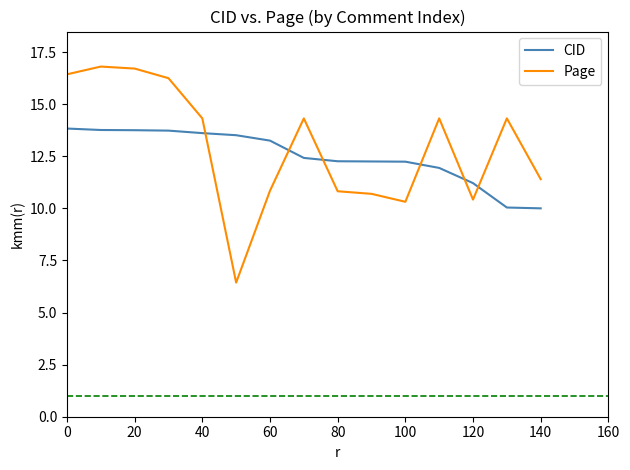

Which series has the largest range (max minus min)?

Page